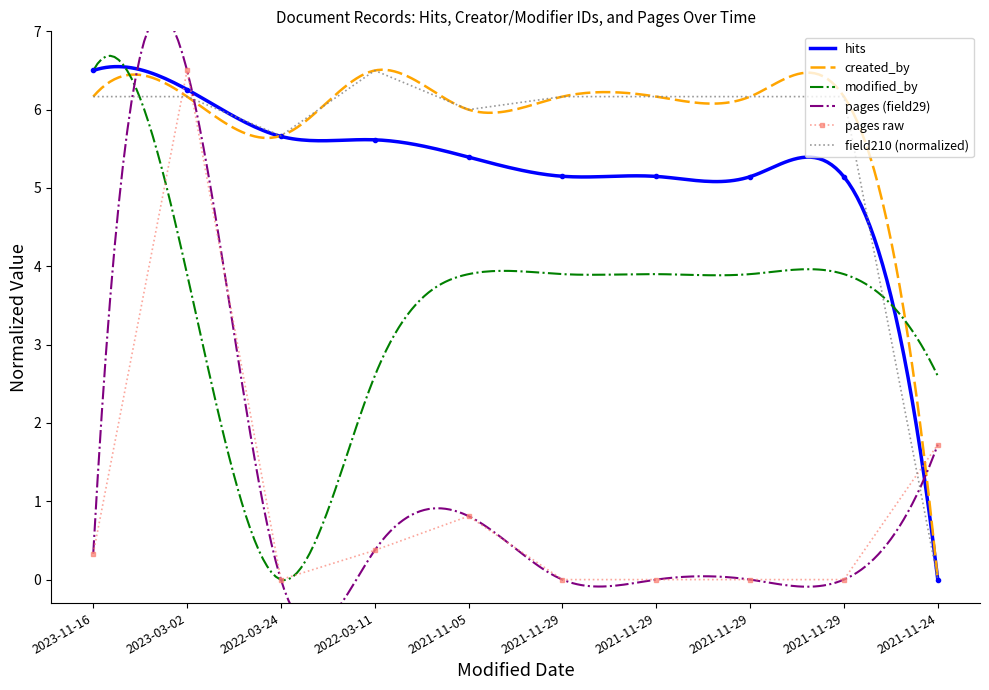

Is this an area chart (filled region under the line)?

No